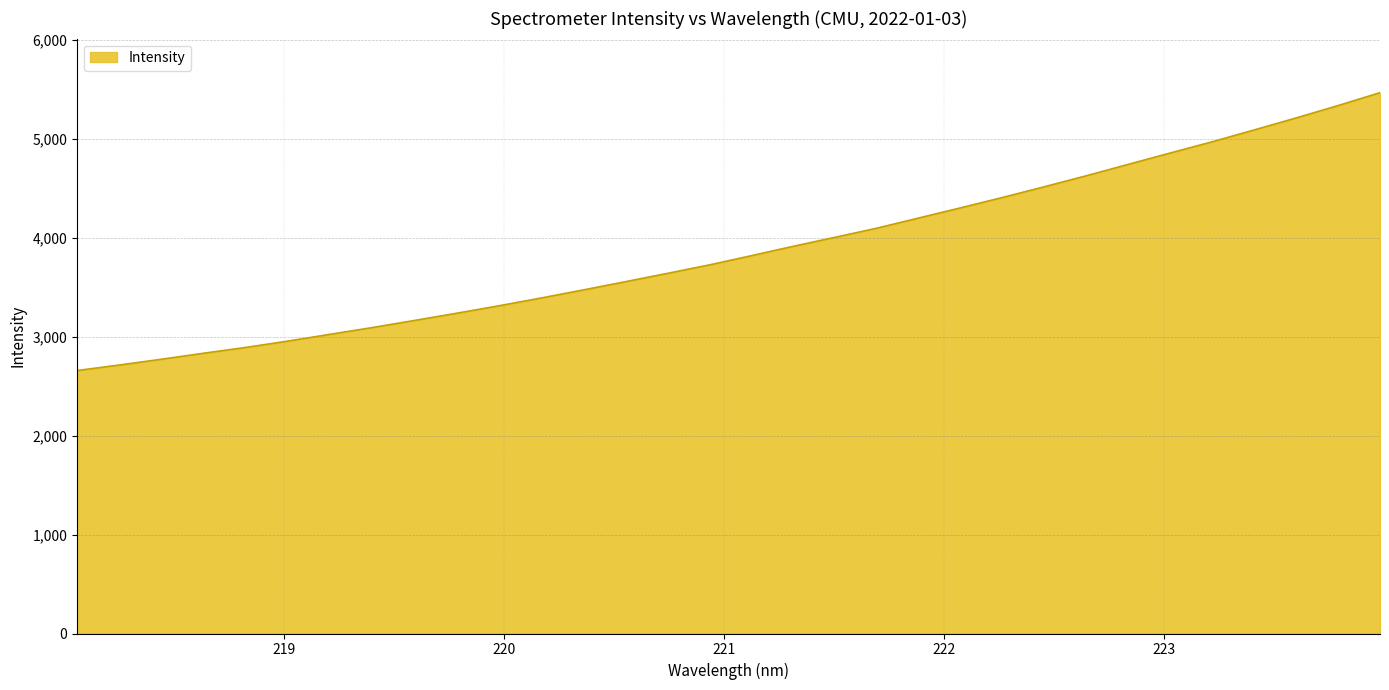

What is the smallest value displayed?

2658.0